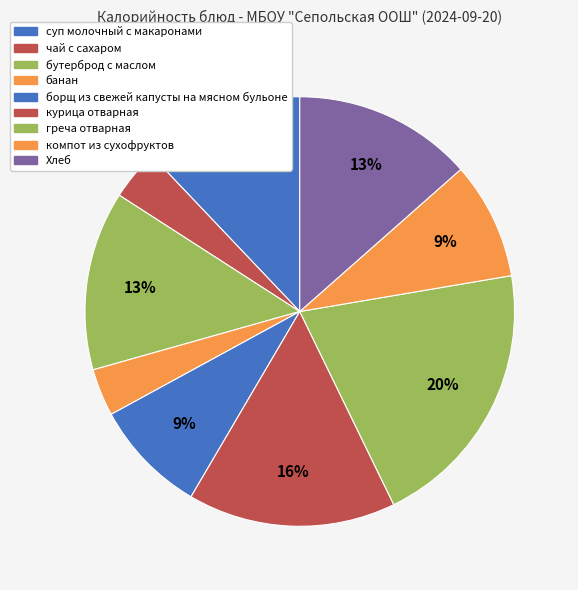

What is the change in value from бутерброд с маслом to борщ из свежей капусты на мясном бульоне?

-63